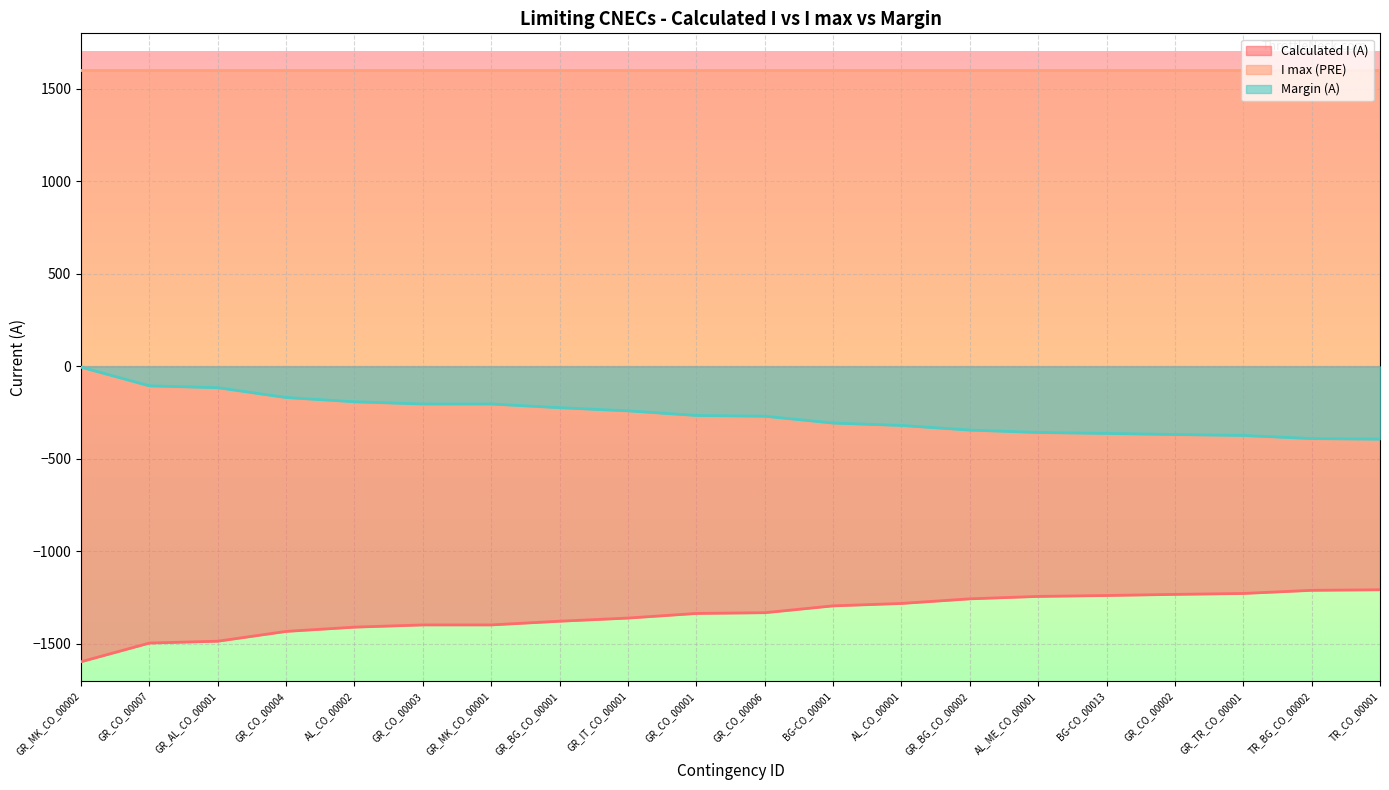

Which category has the highest value across all series?

GR_MK_CO_00002